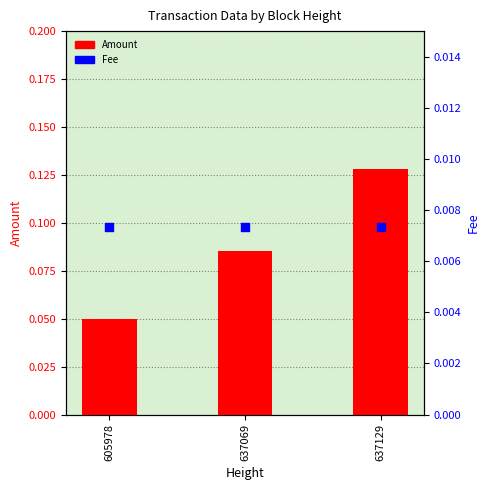

Which series reaches the maximum Y coordinate?

Amount